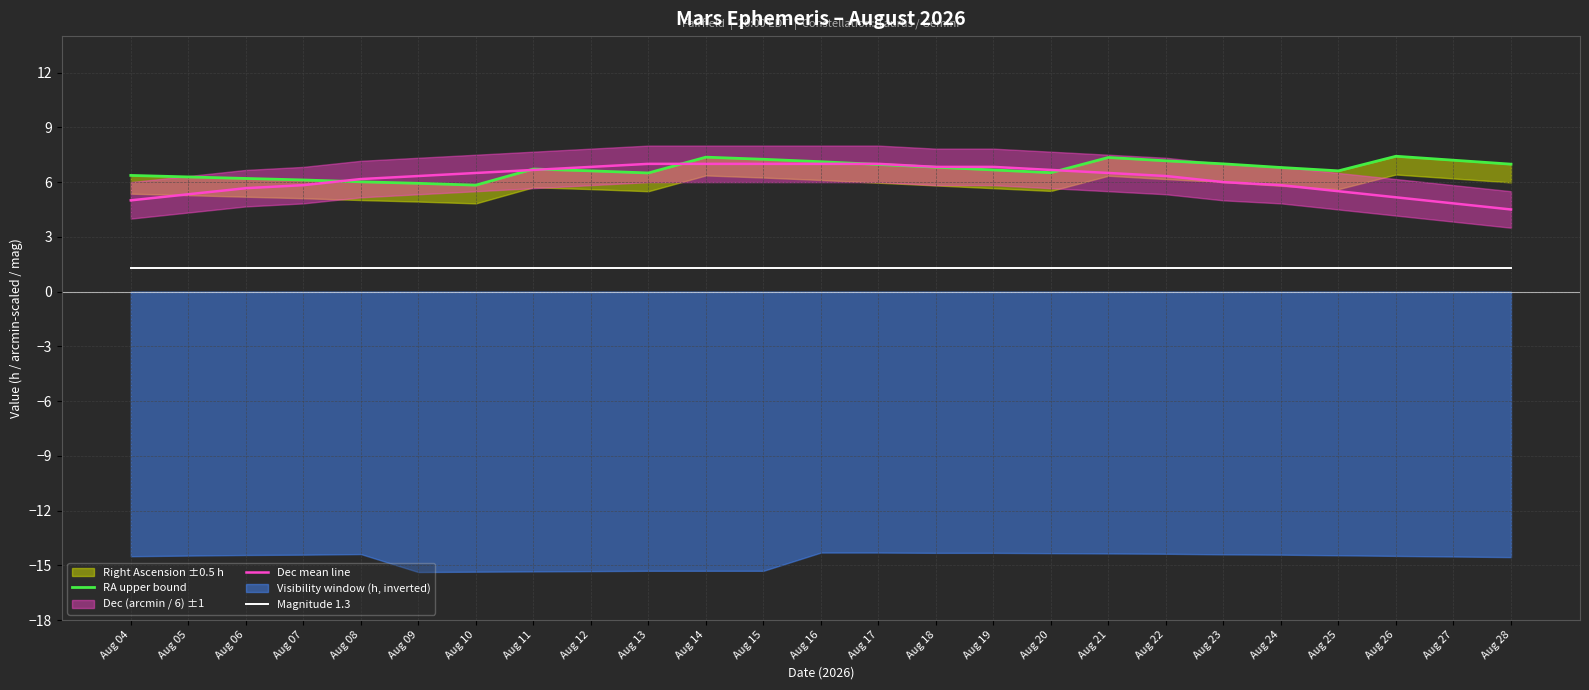

Read the Magnitude 1.3 value at Aug 05.

1.3